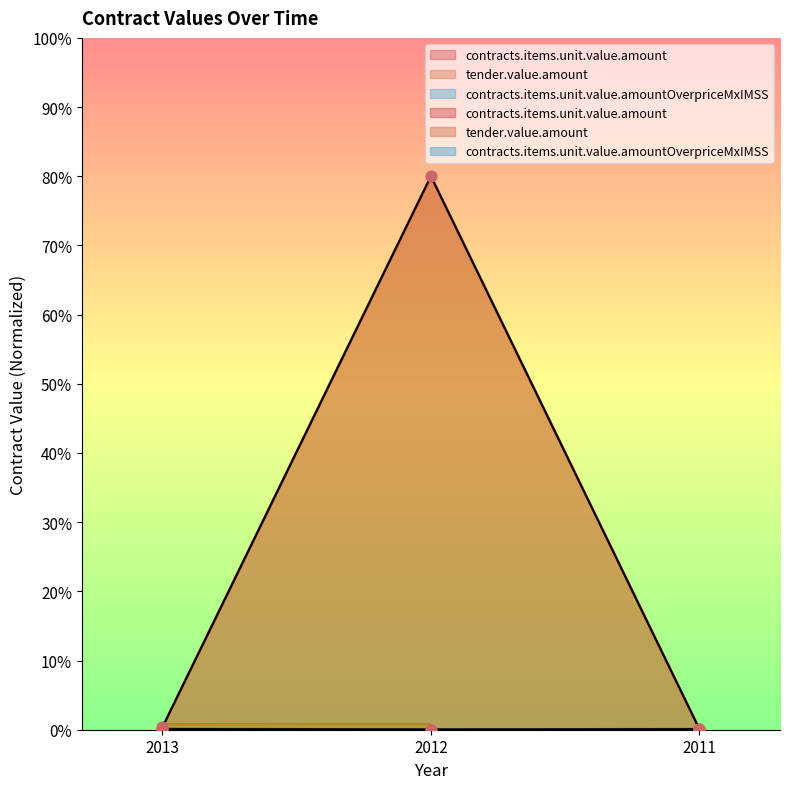

At how many categories does at least one series exceed 44?

1